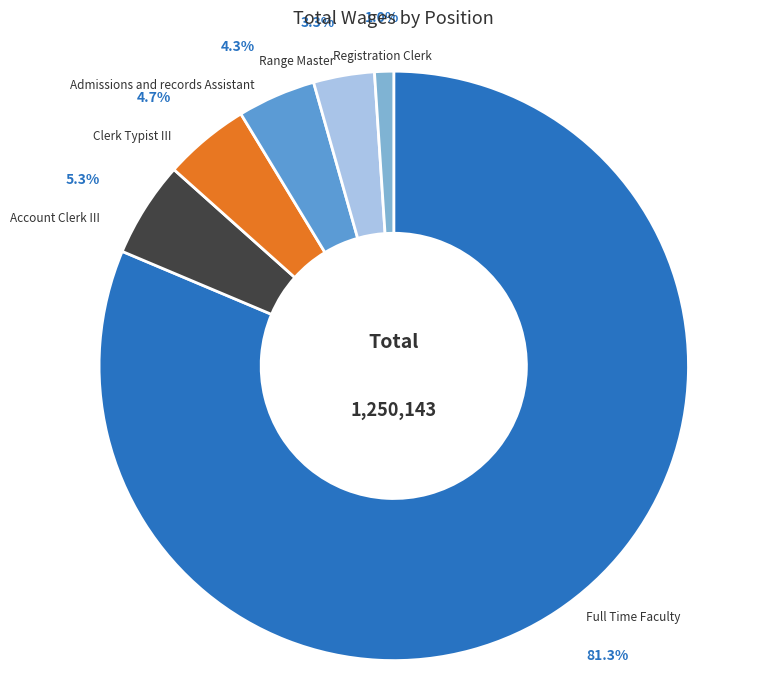

Which category has the biggest portion of the pie?

Full Time Faculty